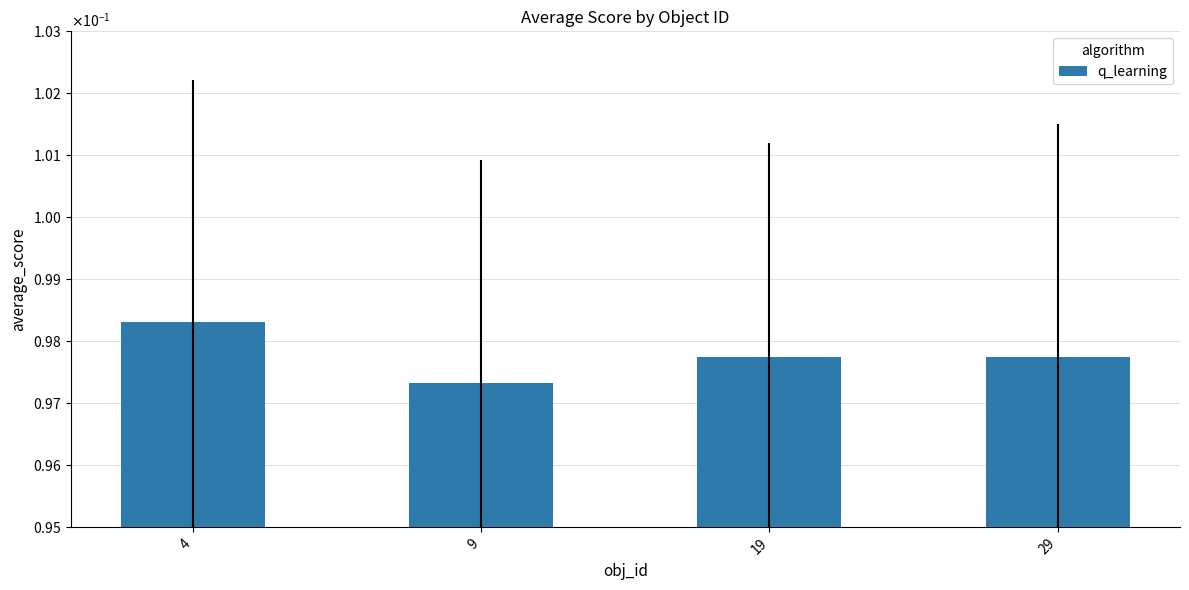

What is the average value?

0.1